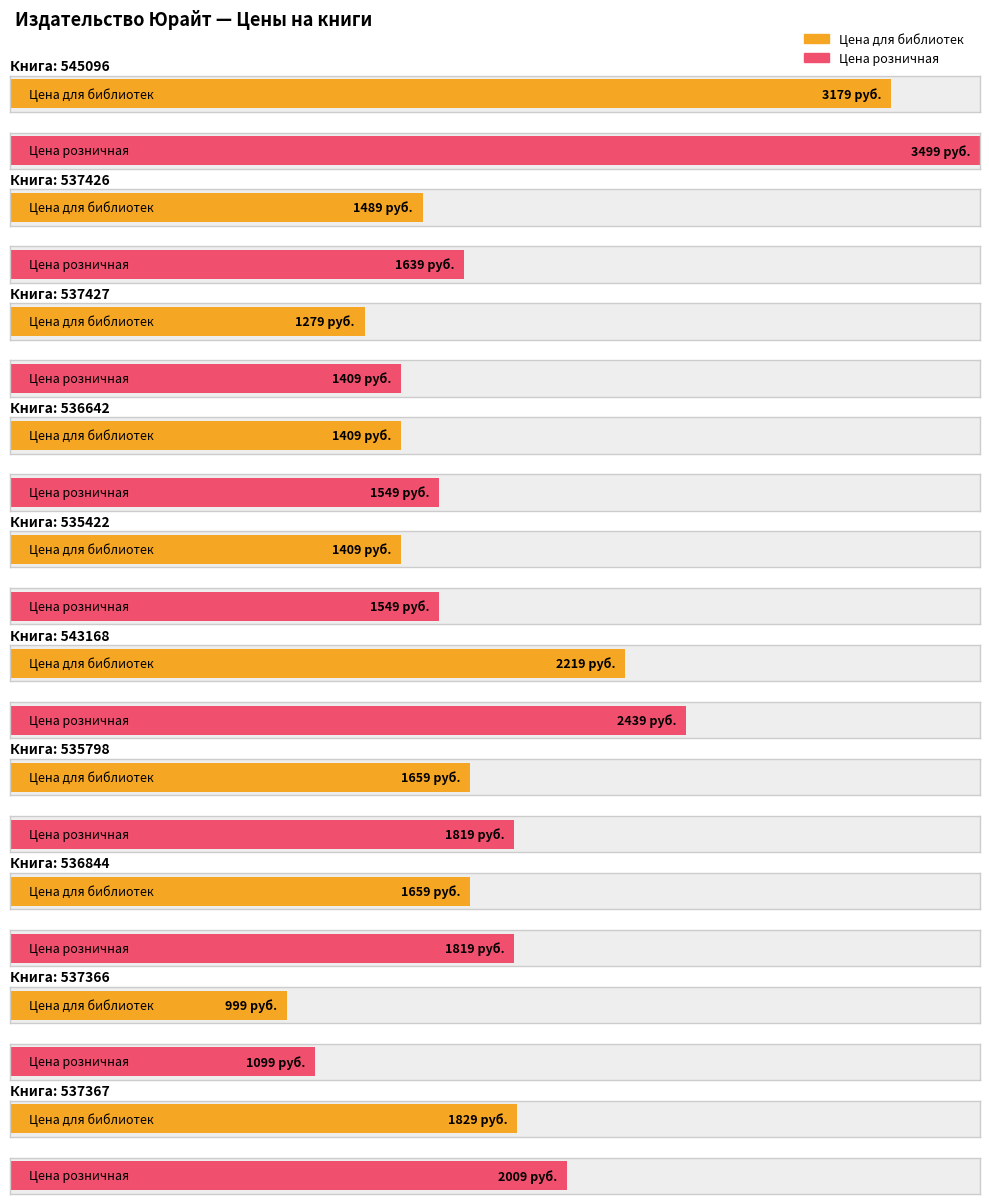

Where is Цена розничная nearest to the value 2299?

543168